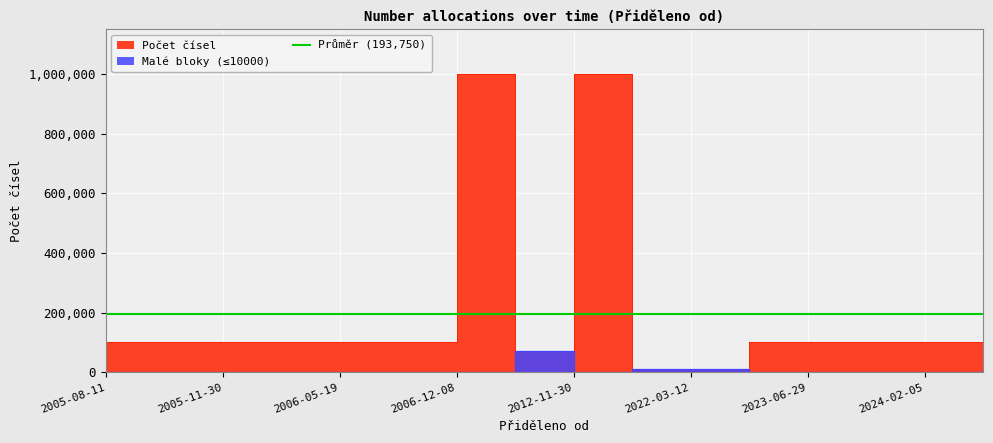

How many values in Malé bloky (≤10000) are above zero?

4